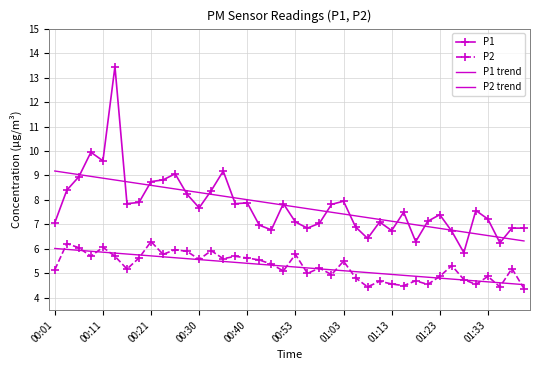

At how many categories does at least one series exceed 6?

40